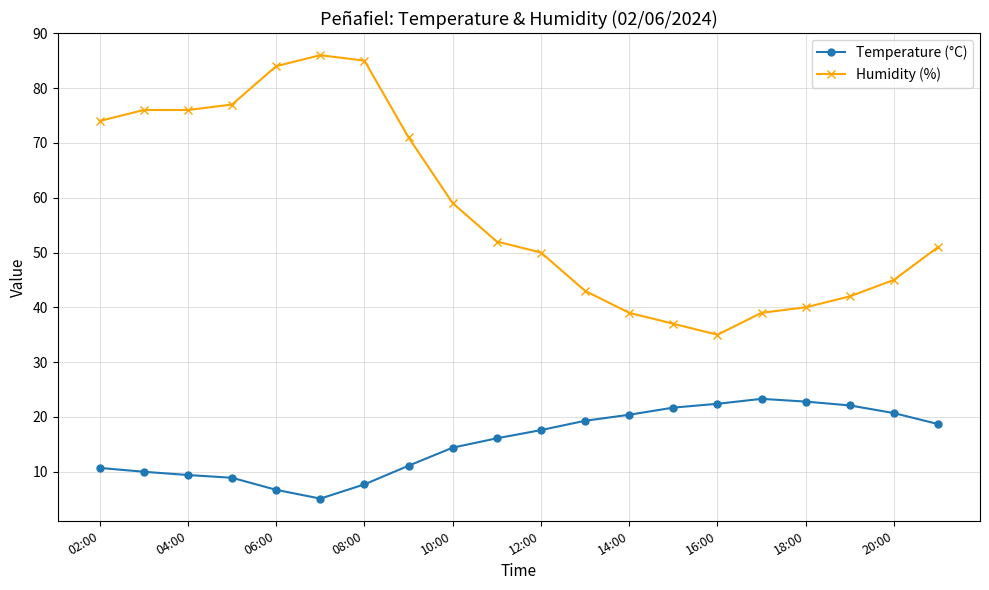

In Temperature (°C), how many points are higher than both neighbors (excluding endpoints)?

1